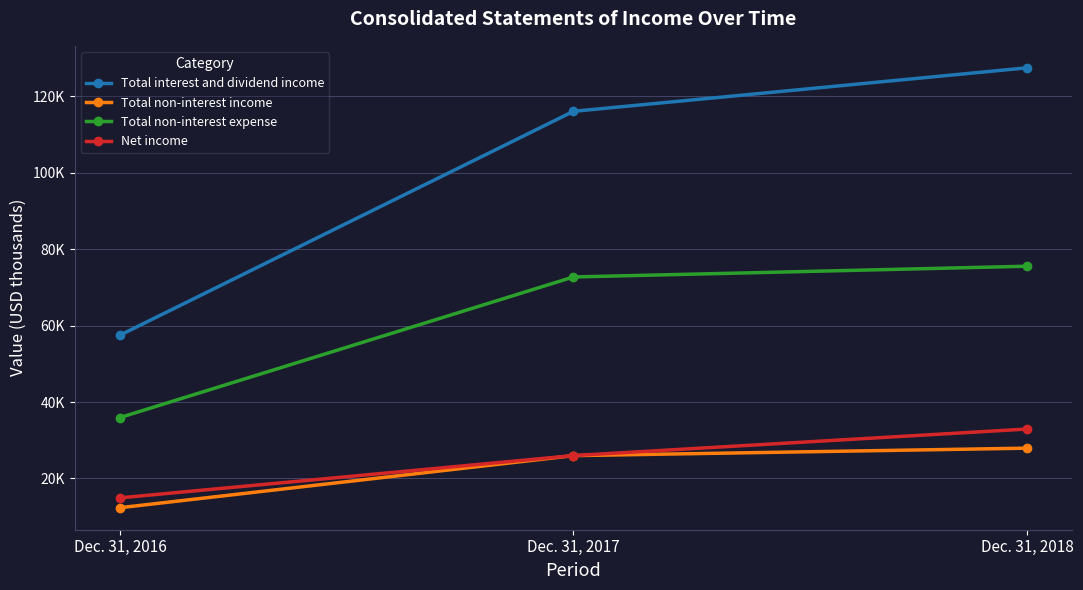

Reading right to left, list all the values displayed in this chart.

Total interest and dividend income: 127451	116069	57487
Total non-interest income: 27935	25982	12349
Total non-interest expense: 75539	72726	35935
Net income: 32937	25993	14933